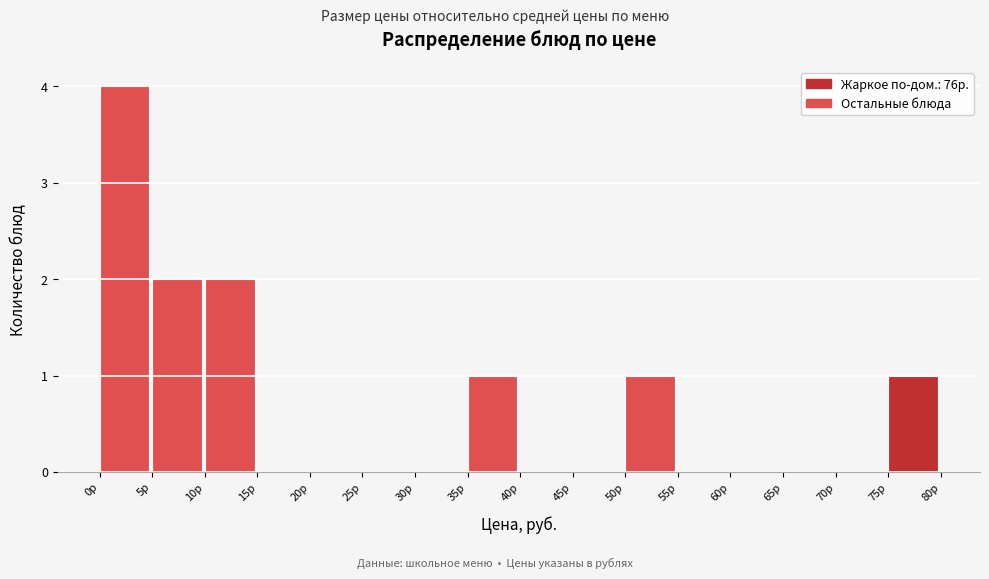

Reading left to right, transcribe this chart: for each bar, give the range it covers on the x-axis and its height. The values are not printed on the chart, so give them approximately, as read against the axis.

0 to 5: 4
5 to 10: 2
10 to 15: 2
15 to 20: 0
20 to 25: 0
25 to 30: 0
30 to 35: 0
35 to 40: 1
40 to 45: 0
45 to 50: 0
50 to 55: 1
55 to 60: 0
60 to 65: 0
65 to 70: 0
70 to 75: 0
75 to 80: 1